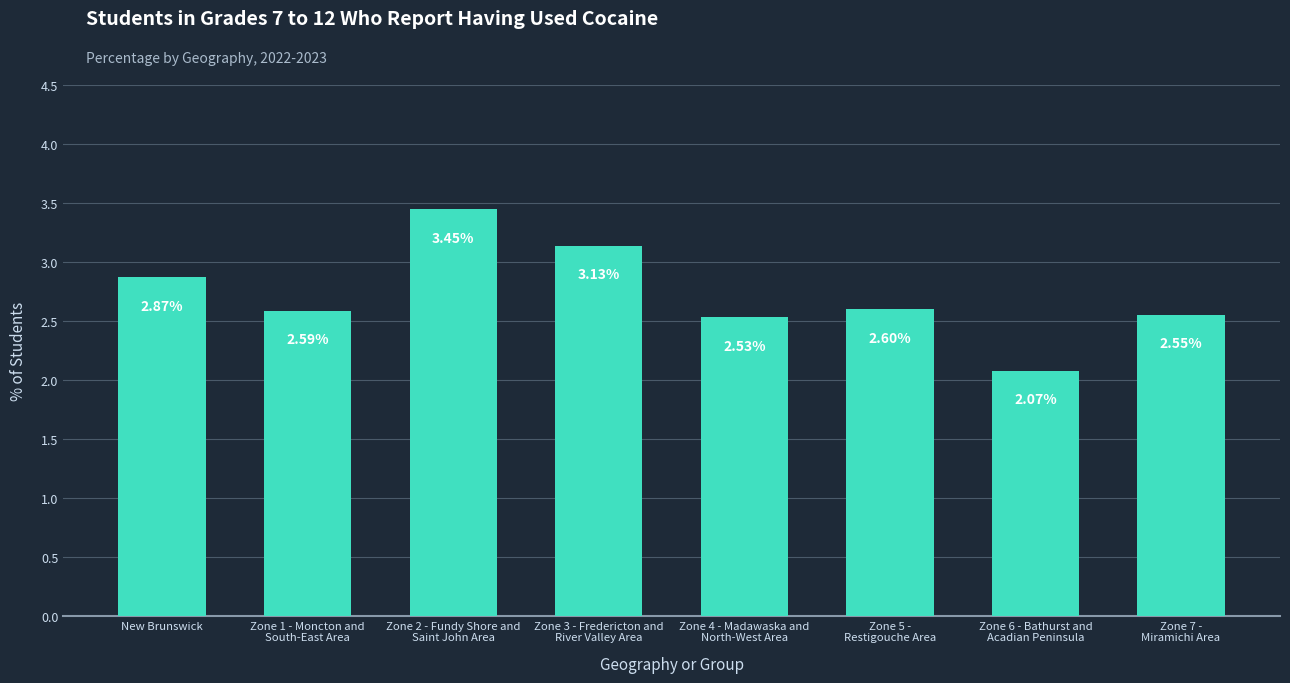

Which label corresponds to the largest value in the chart?

Zone 2 - Fundy Shore and
Saint John Area